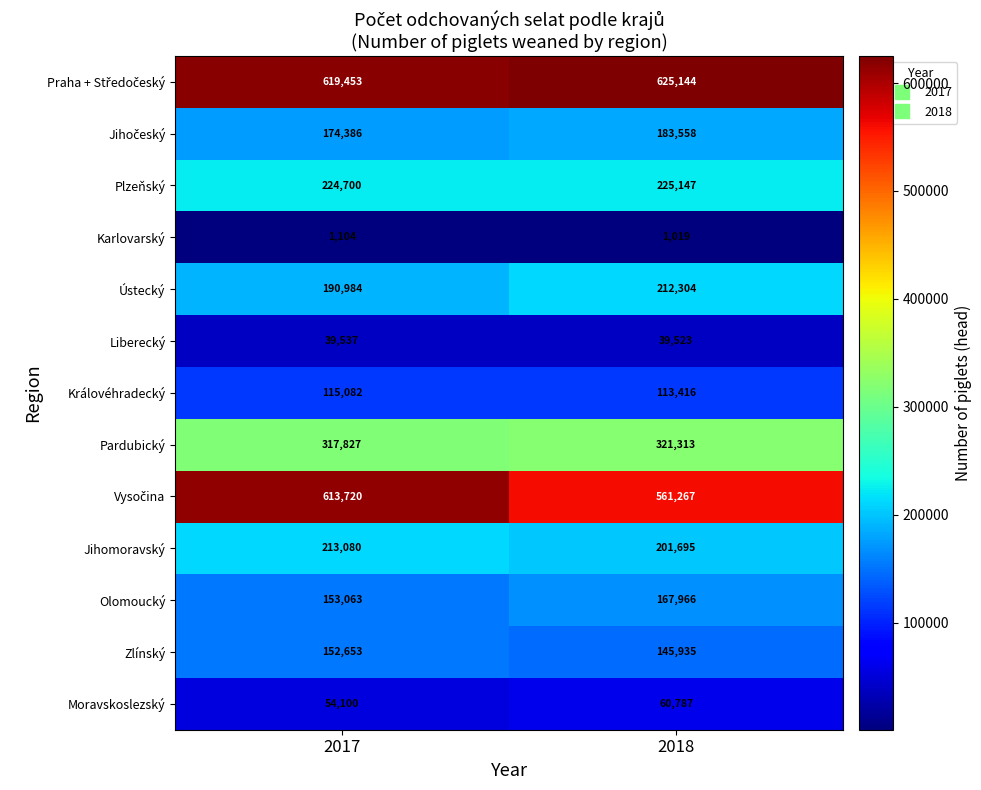

What is the spread (max minus min) of values at 2017?

618349